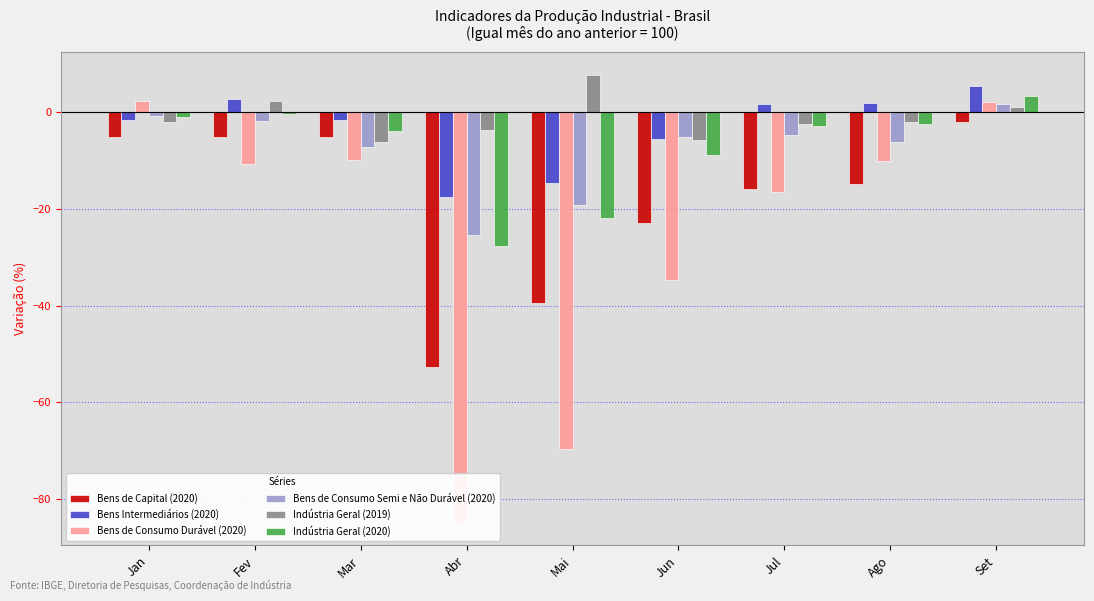

What position from the left is Set?

9